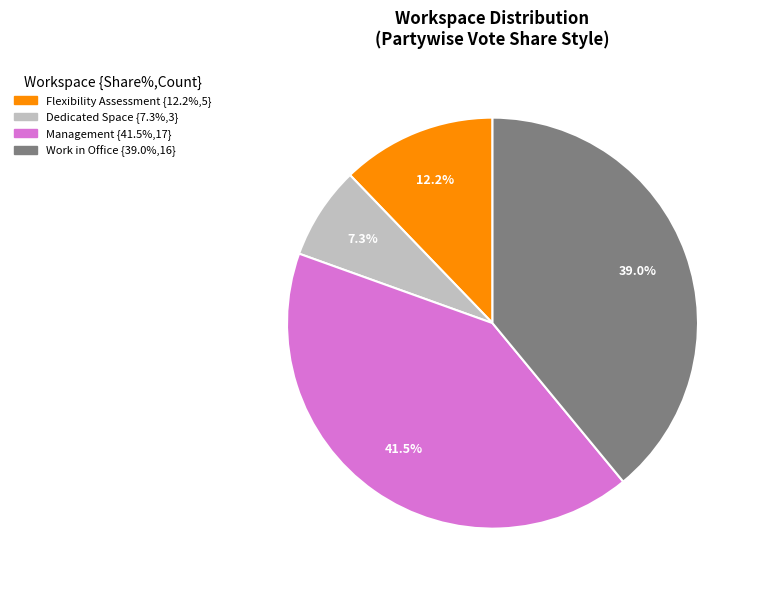

Rank the categories by value from lowest to highest.

Dedicated Space, Flexibility Assessment, Work in Office, Management